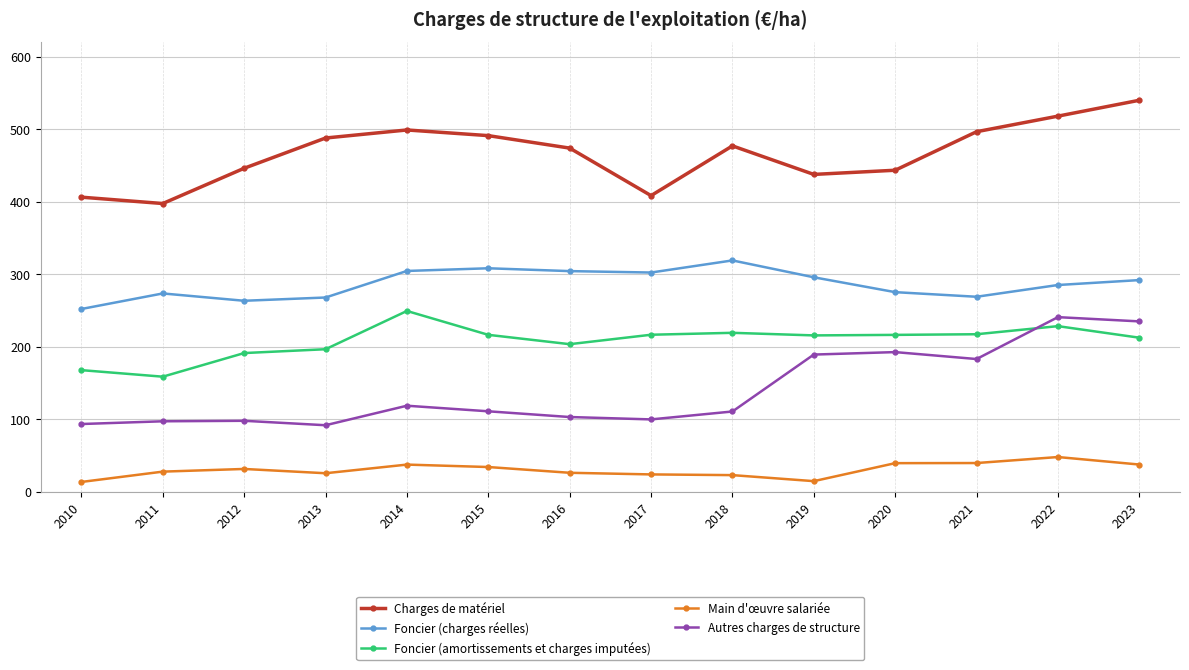

What is the sum of all Foncier (amortissements et charges imputées) values?

2912.9